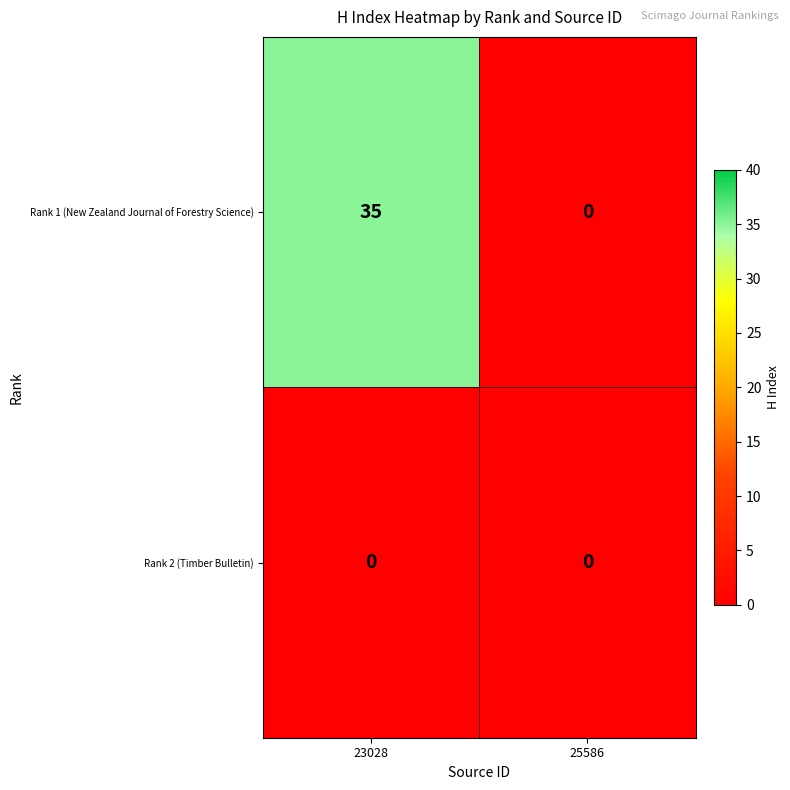

Which category has the highest value across all series?

23028